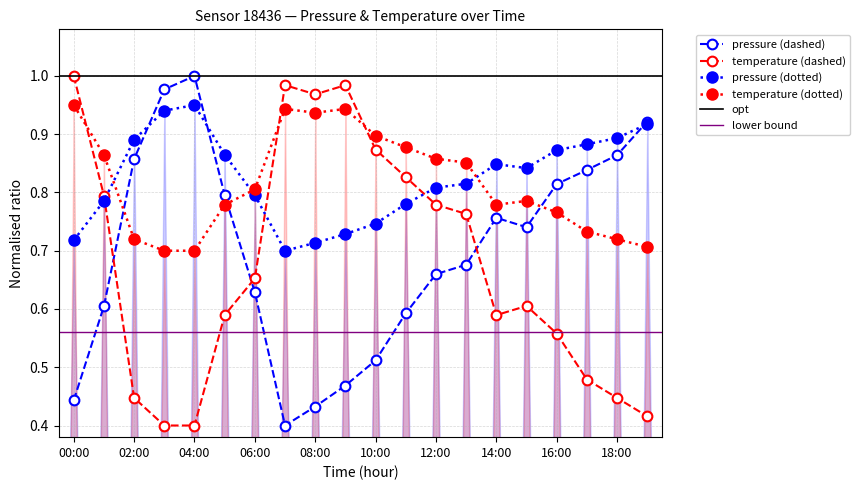

Which category has the highest value in the pressure series?

04:00